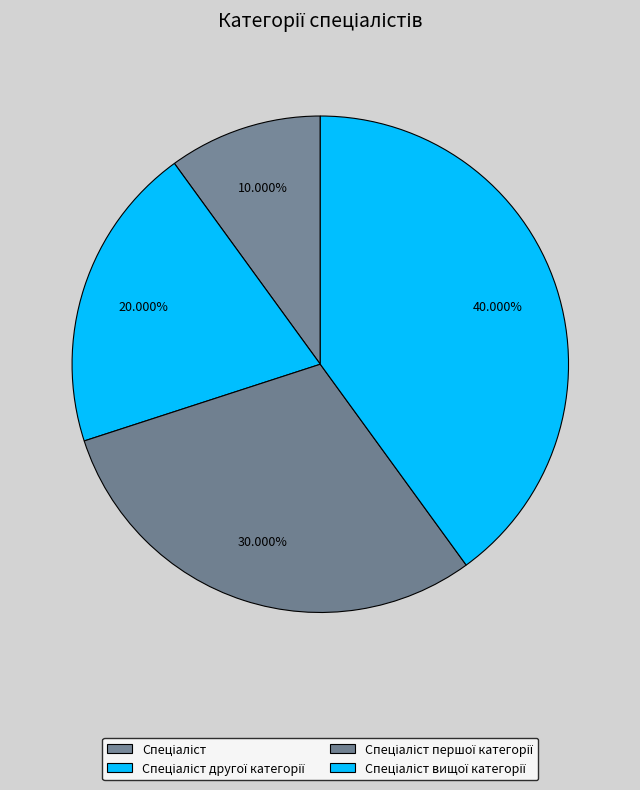

Between Спеціаліст другої категорії and Спеціаліст вищої категорії, which is larger?

Спеціаліст вищої категорії